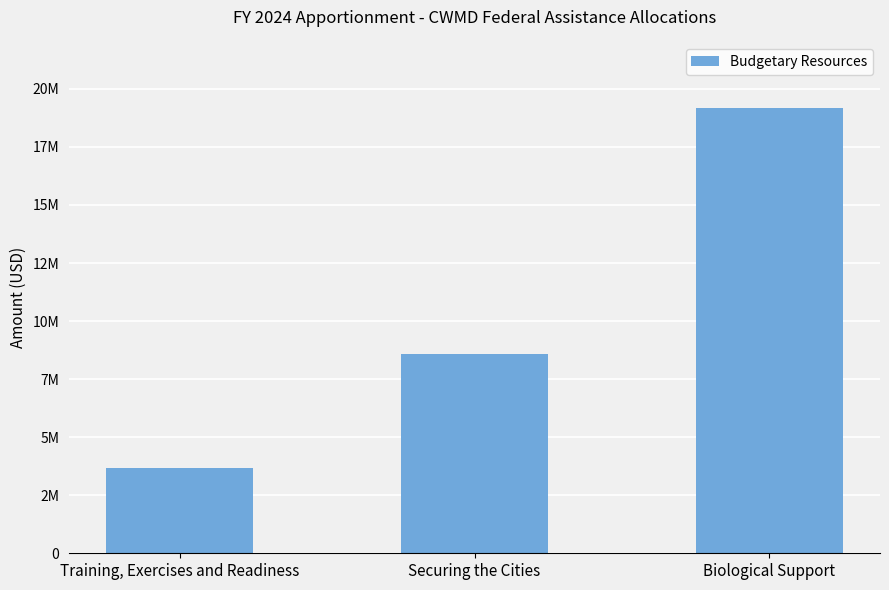

How many categories are shown in the chart?

3